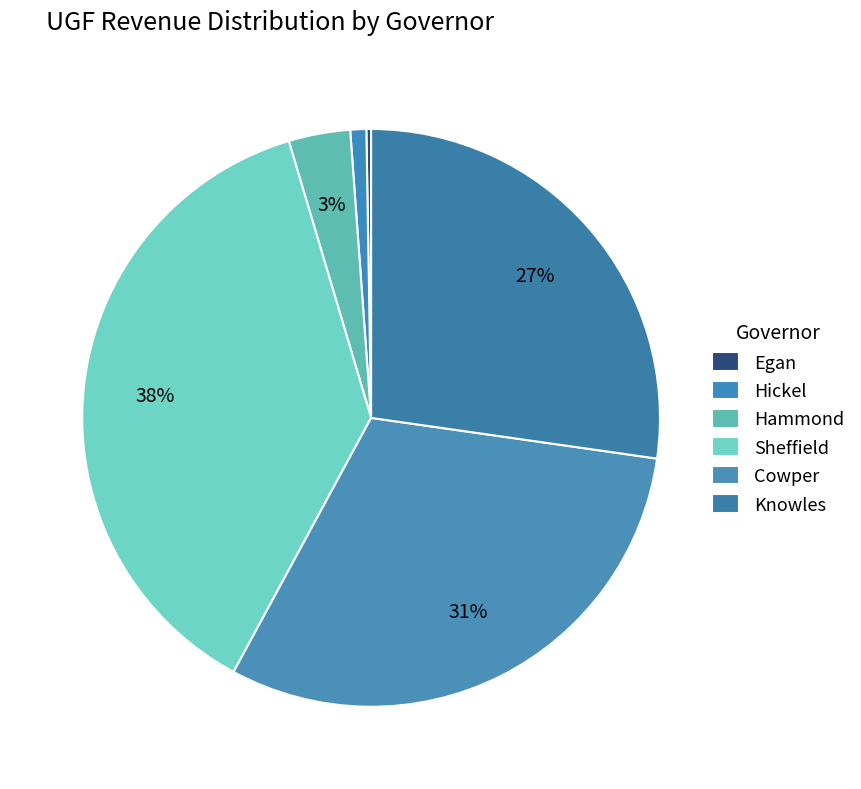

What is the change in value from Hickel to Sheffield?

+3544.4